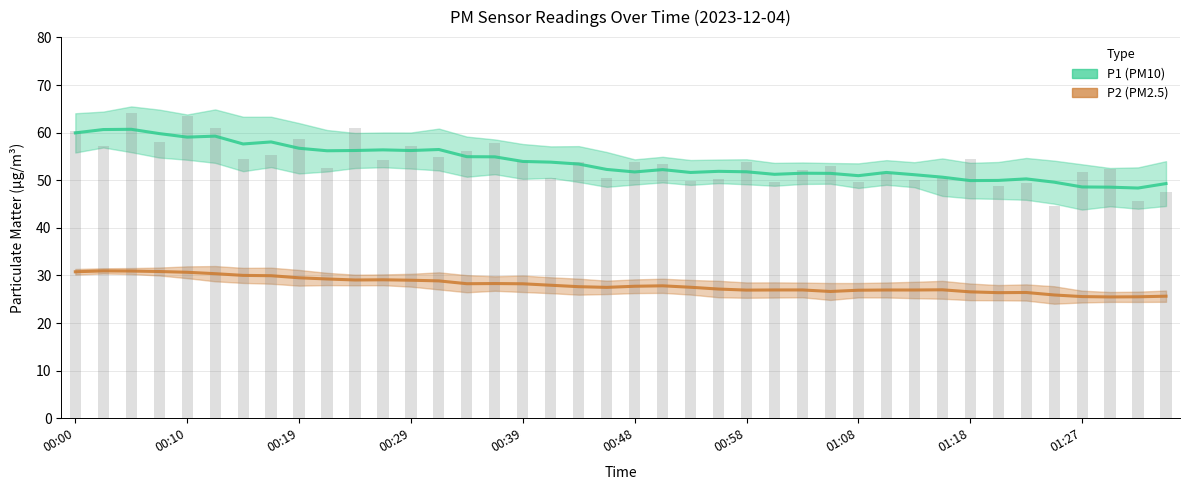

What is the difference between the second highest and second lowest values in the P2 (PM2.5) series?

5.4